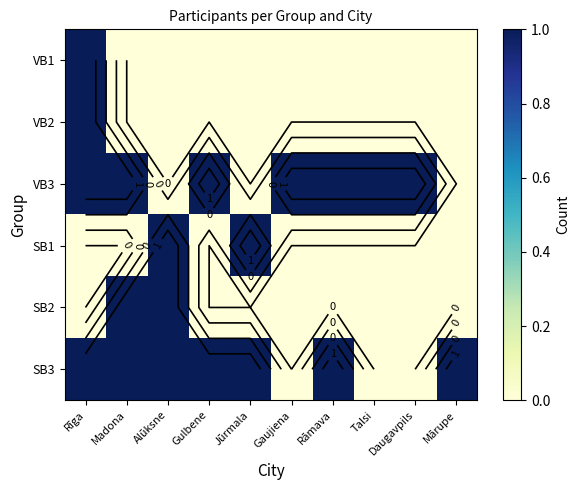

Rank the series by their maximum value, from lowest to highest.

VB1, VB2, VB3, SB1, SB2, SB3